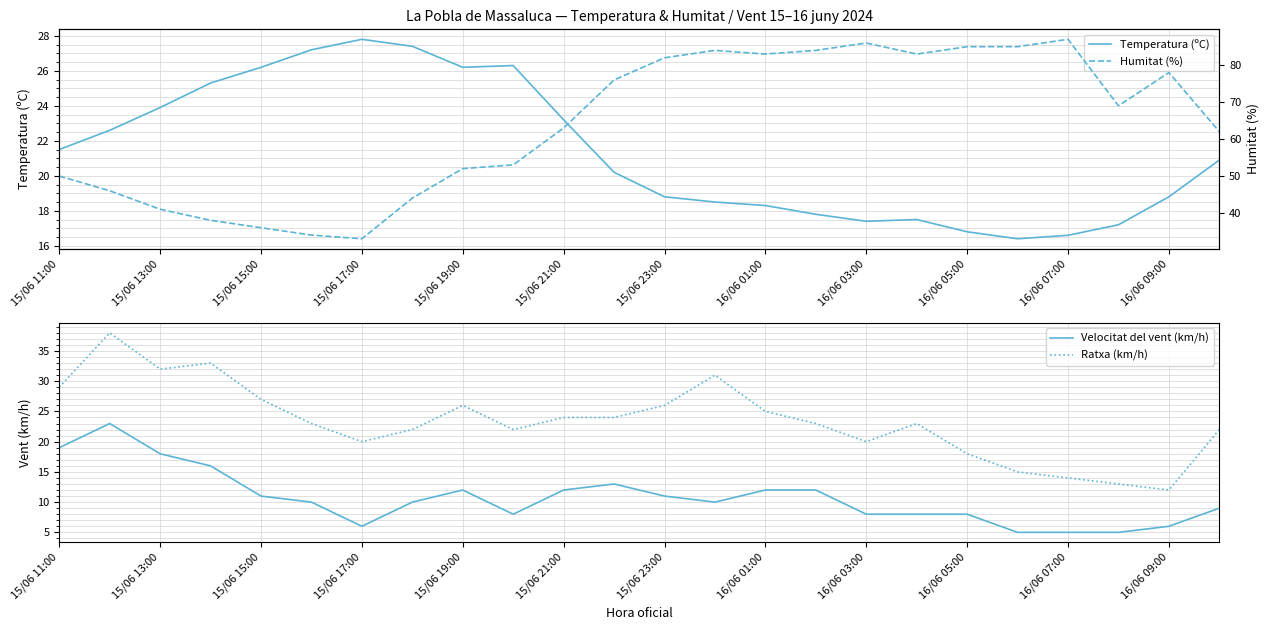

True or false: Temperatura (ºC) and Humitat (%) intersect in this chart.

False